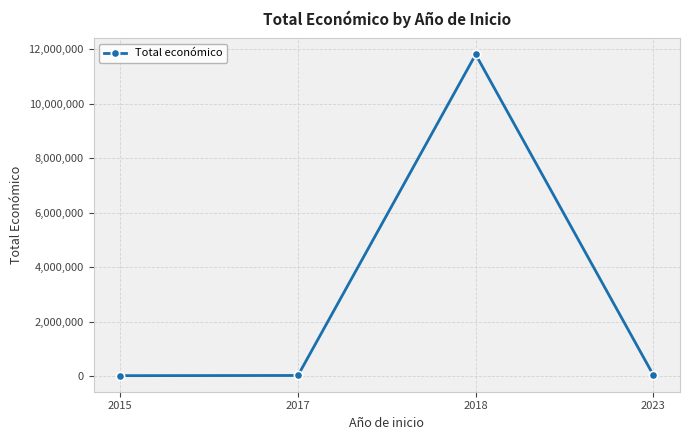

What is the difference between the maximum and minimum values?

11788490